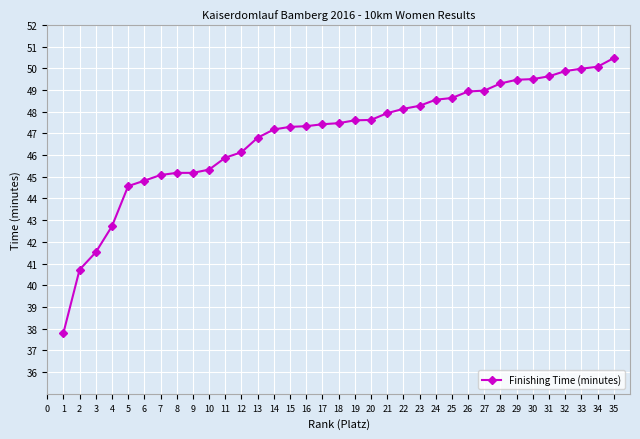

Read the value at 7.

45.1